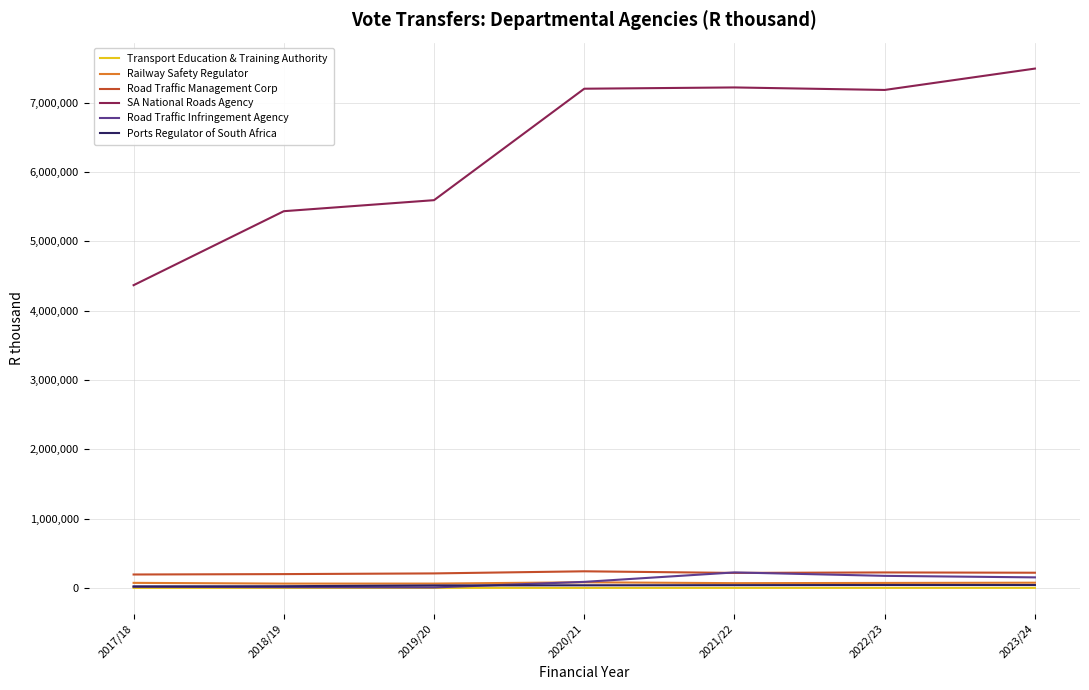

What value does the Transport Education & Training Authority series have at 2021/22, to the nearest 50?

1450